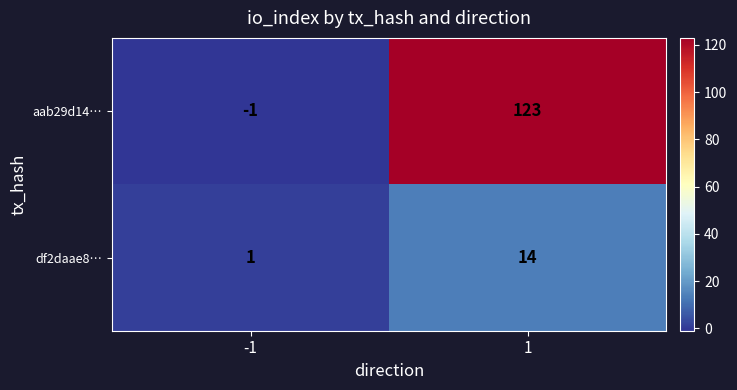

Count the number of categories in the chart.

2